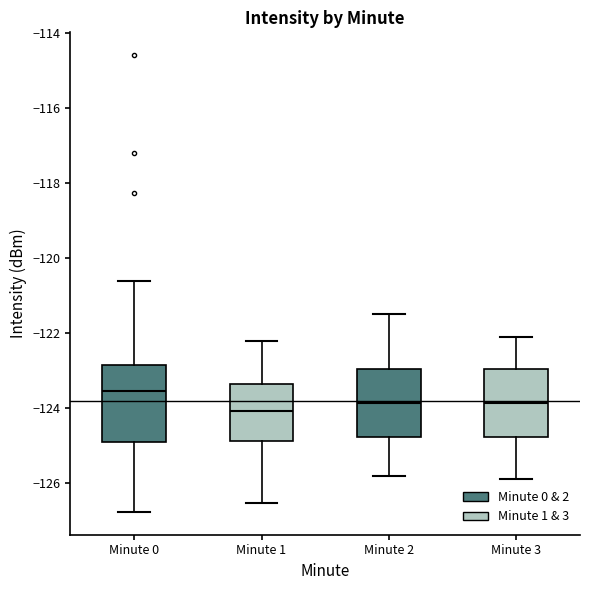

Which box has the highest median line?

Minute 0